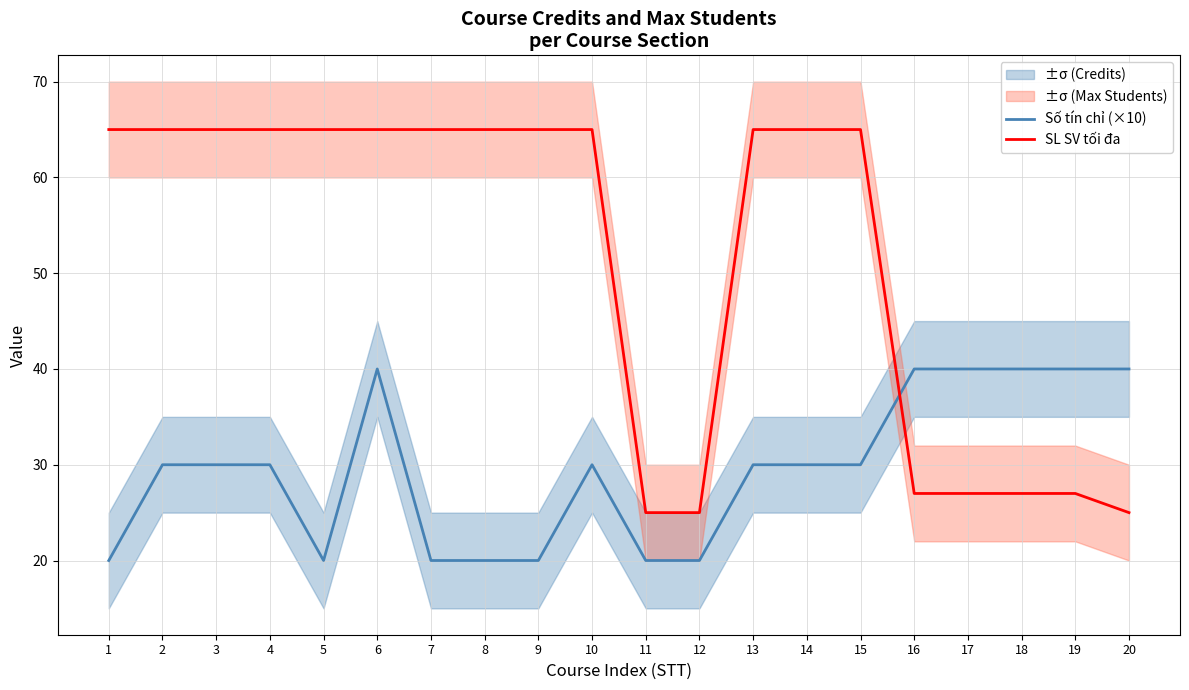

True or false: Số tín chỉ (×10) has a value of 53 at 16.

False